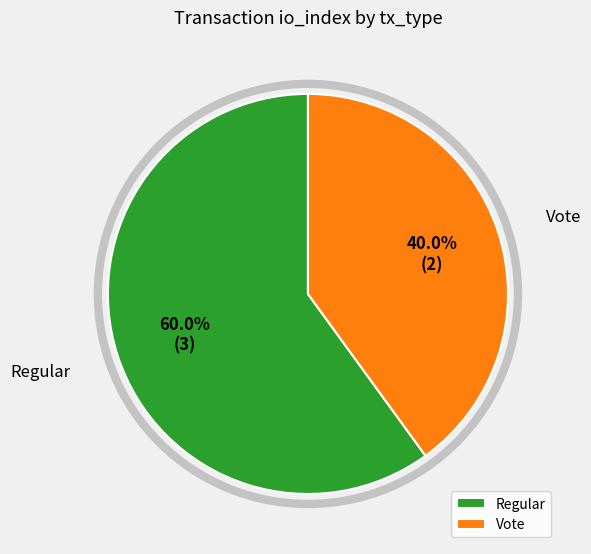

What is the ratio of the value at Regular to the value at Vote?

1.5